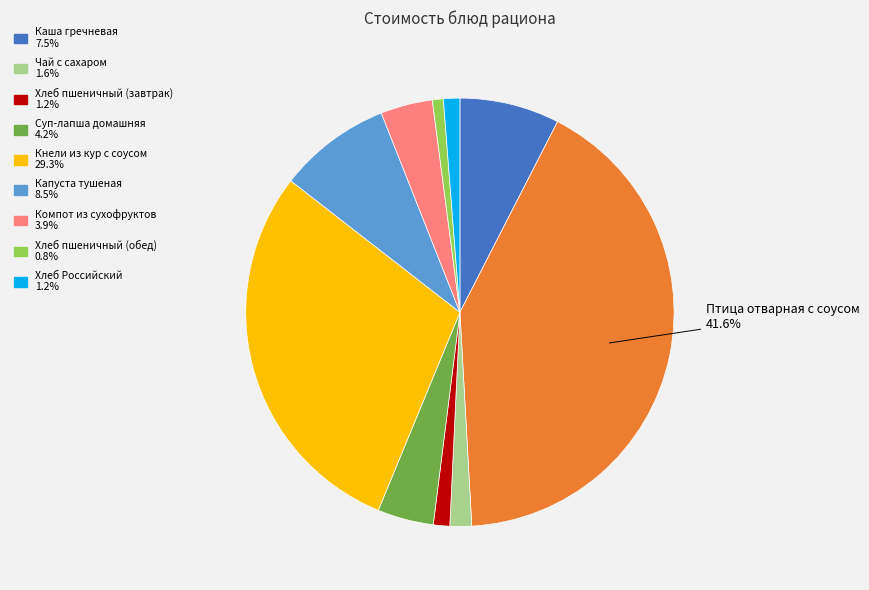

Does any single category account for the majority?

No